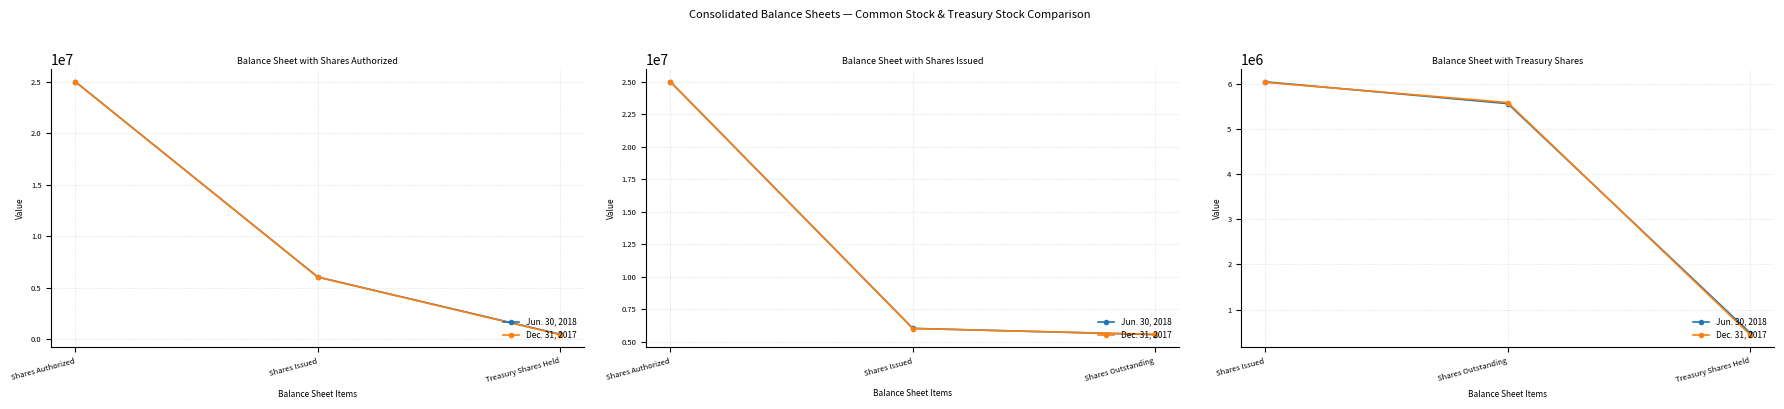

Is it true that Jun. 30, 2018 equals 252731 at Treasury Shares Held?

False